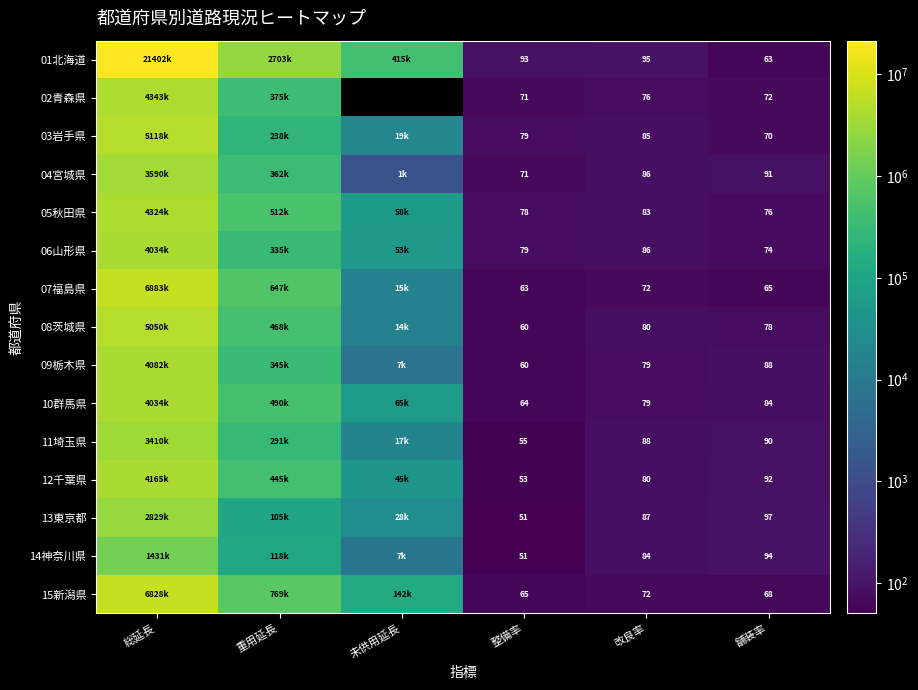

At which category is the sum across all series the highest?

総延長